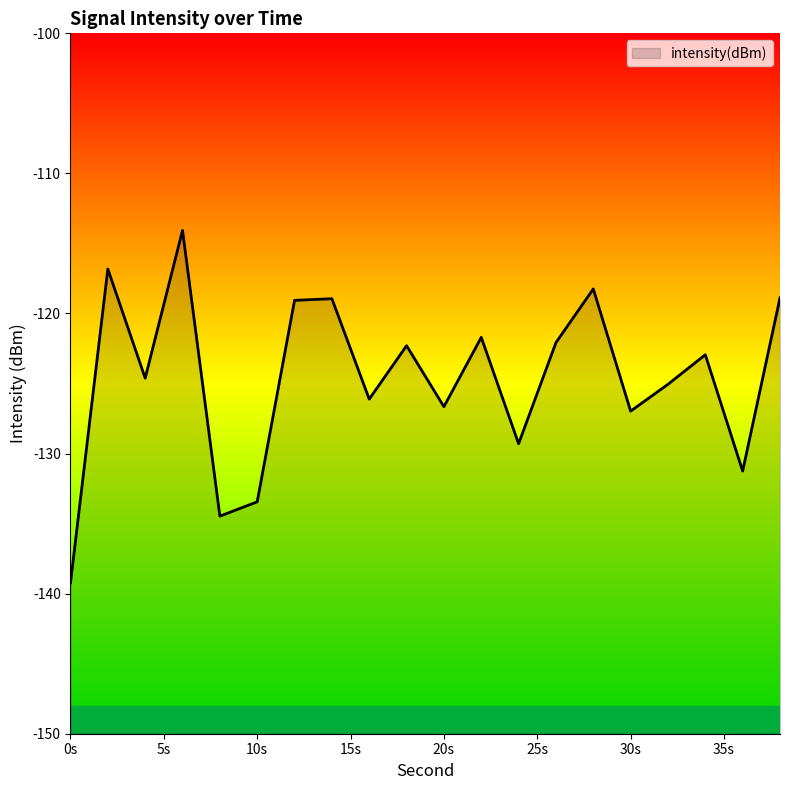

At which label is the value closest to -126?

16